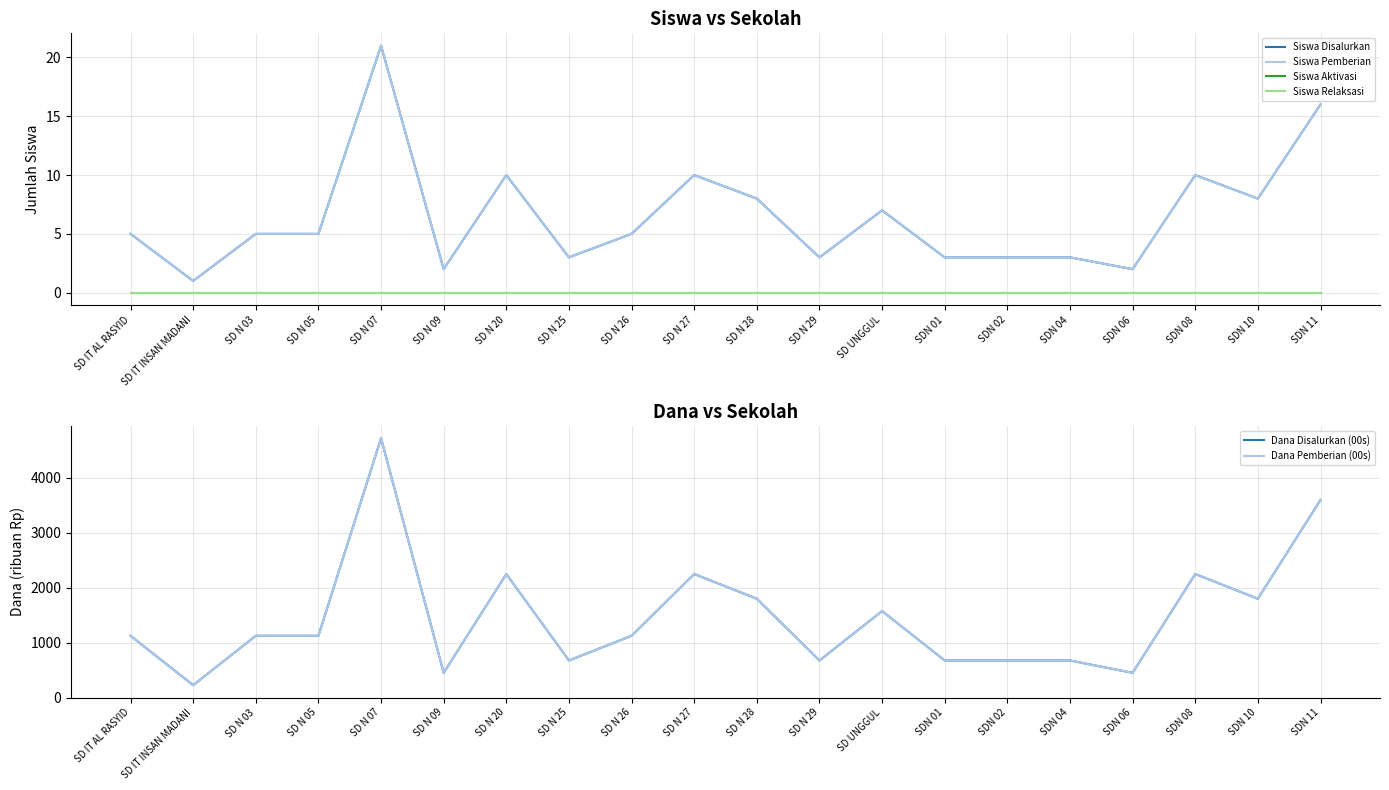

At which category does the chart reach its minimum across all series?

SD IT AL RASYID